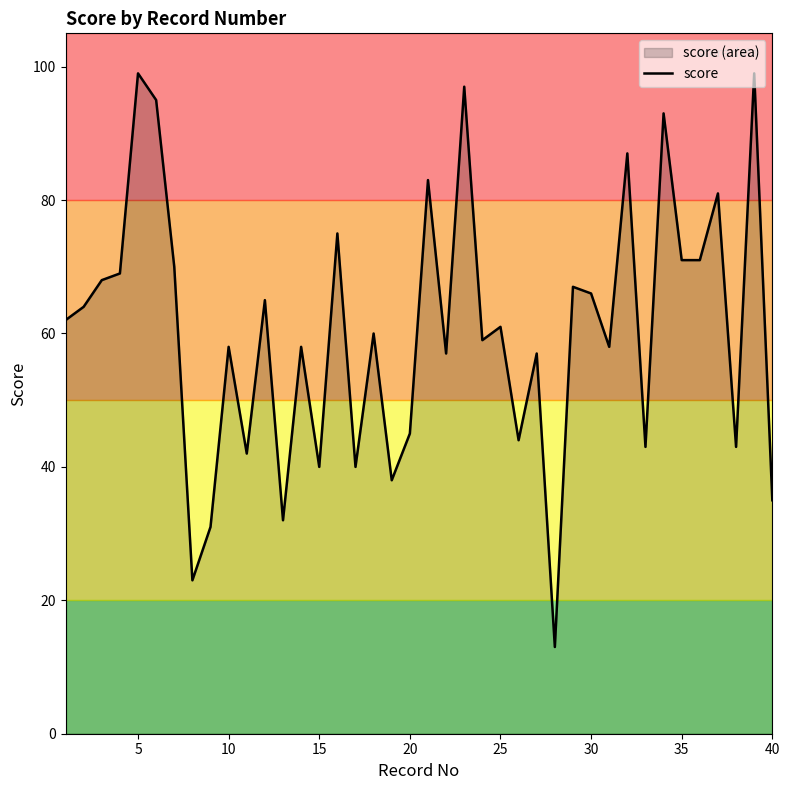

What is the minimum value shown in the chart?

13